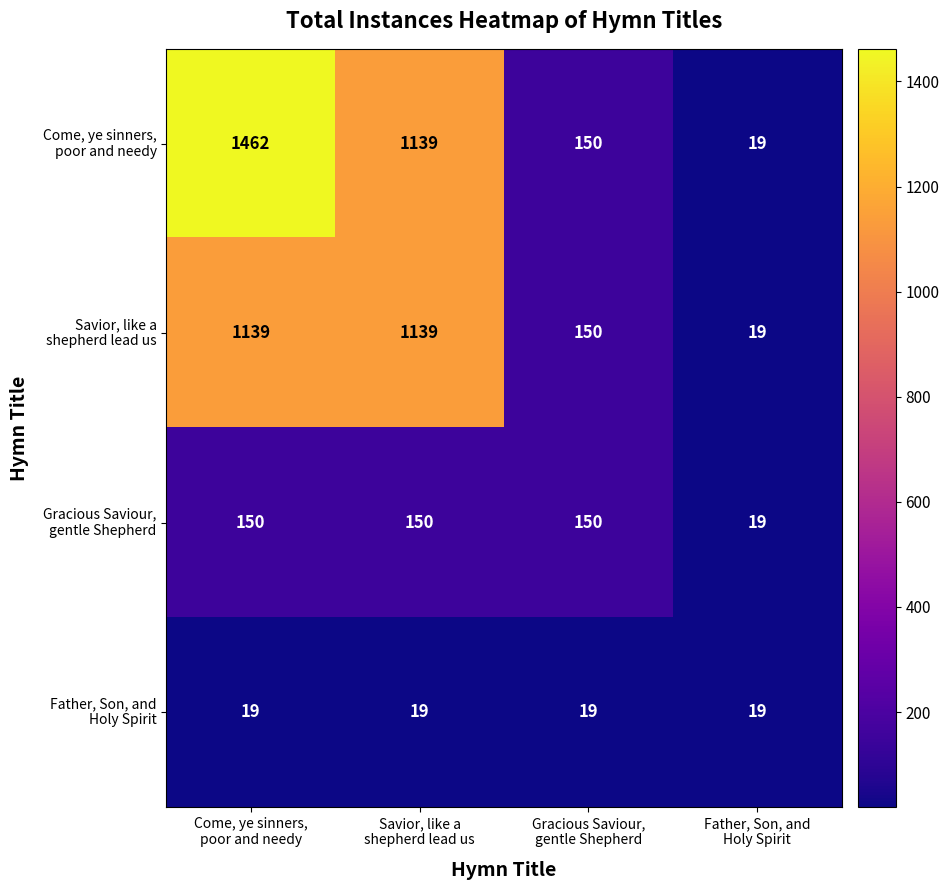

What is the greatest value displayed?

1462